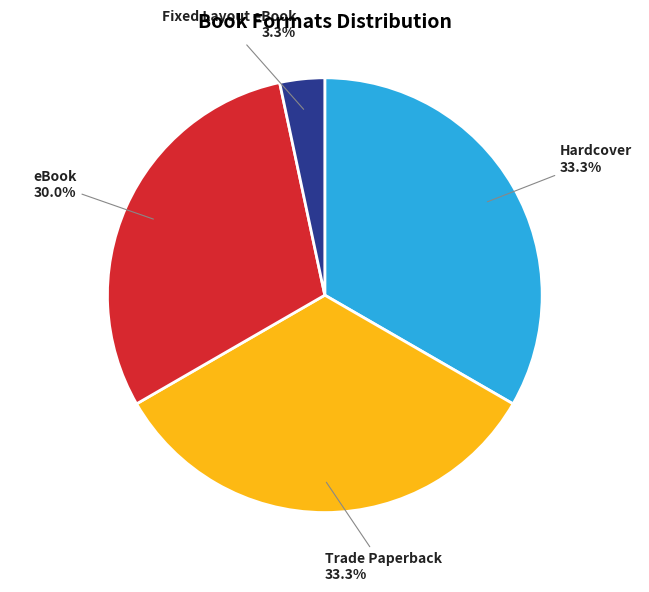

Is there any slice that represents more than half of the pie?

No